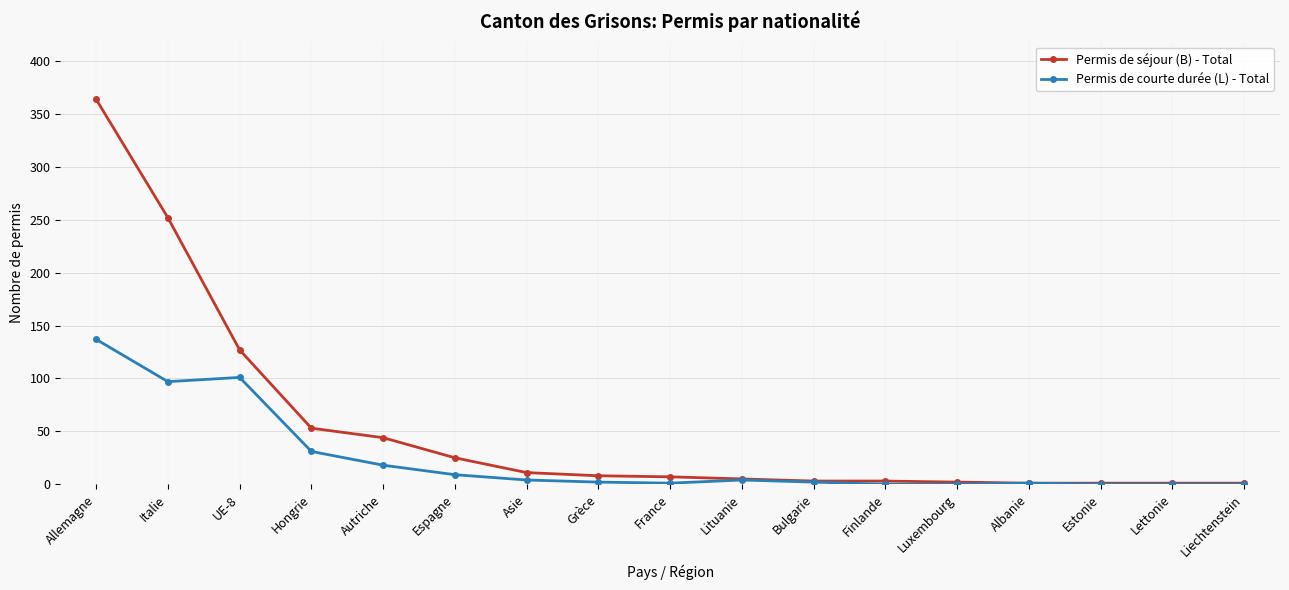

List the series in order of their peak value, highest first.

Permis de séjour (B) - Total, Permis de courte durée (L) - Total